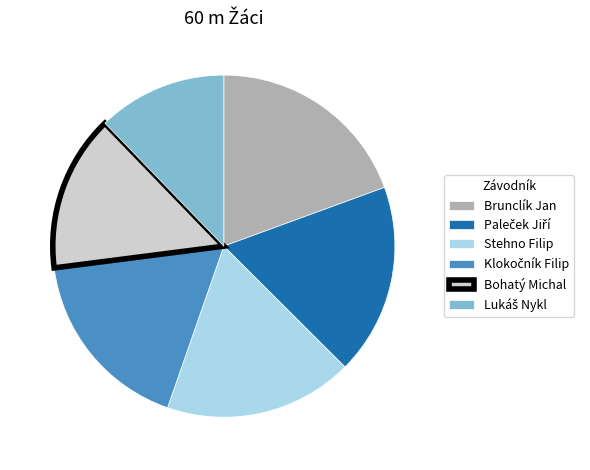

Is Stehno Filip the majority of the pie?

No